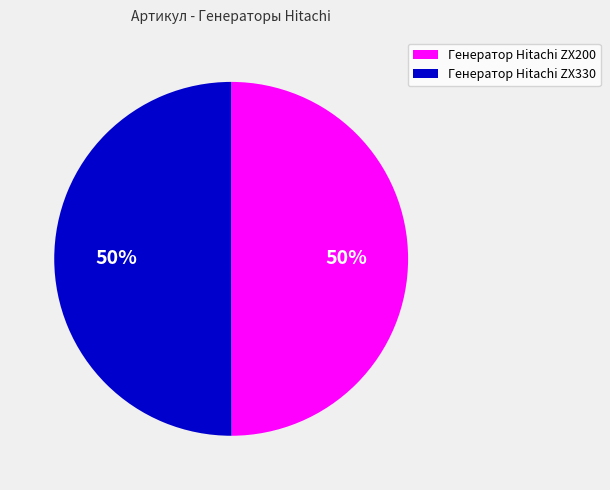

To the nearest percent, what portion does Генератор Hitachi ZX330 represent?

50%